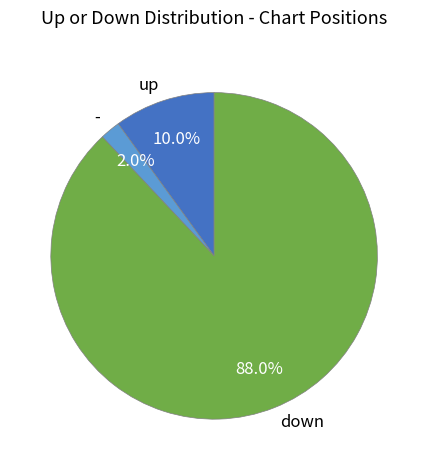

Count the number of slices in the pie.

3